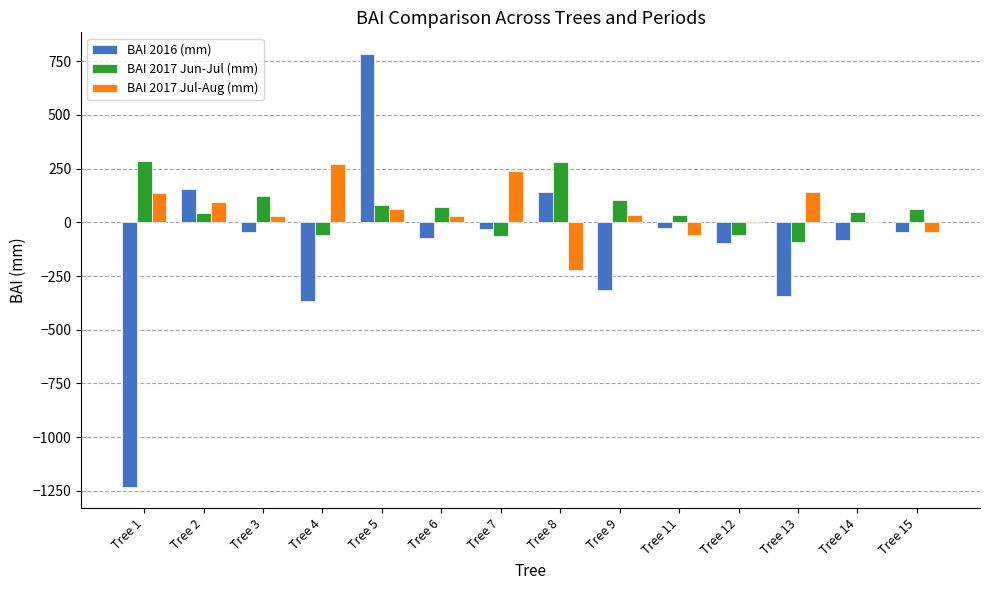

What is the sum of all BAI 2016 (mm) values?

-1578.3